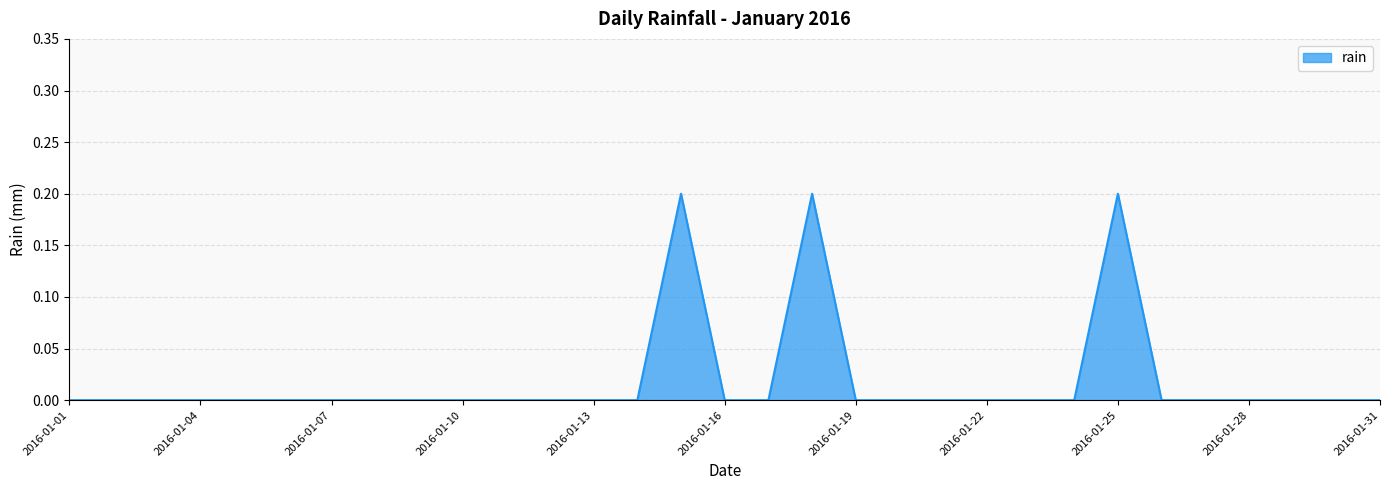

How many lines are shown in the chart?

1